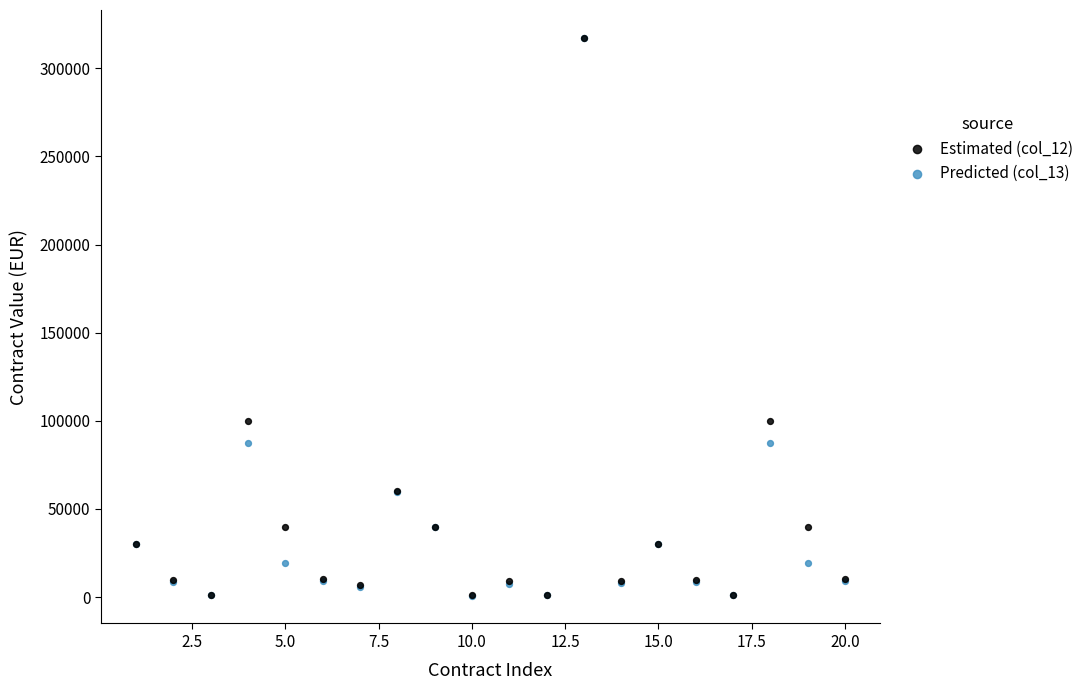

What are all the series names shown in the legend?

Estimated (col_12), Predicted (col_13)